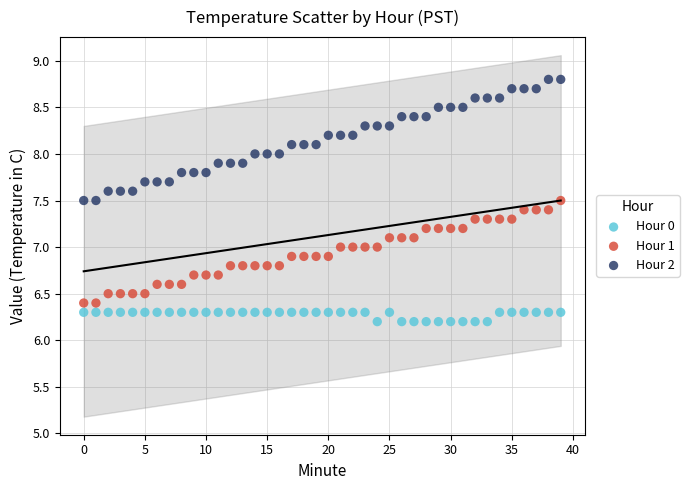

Which series has the widest spread of Y values?

Hour 2